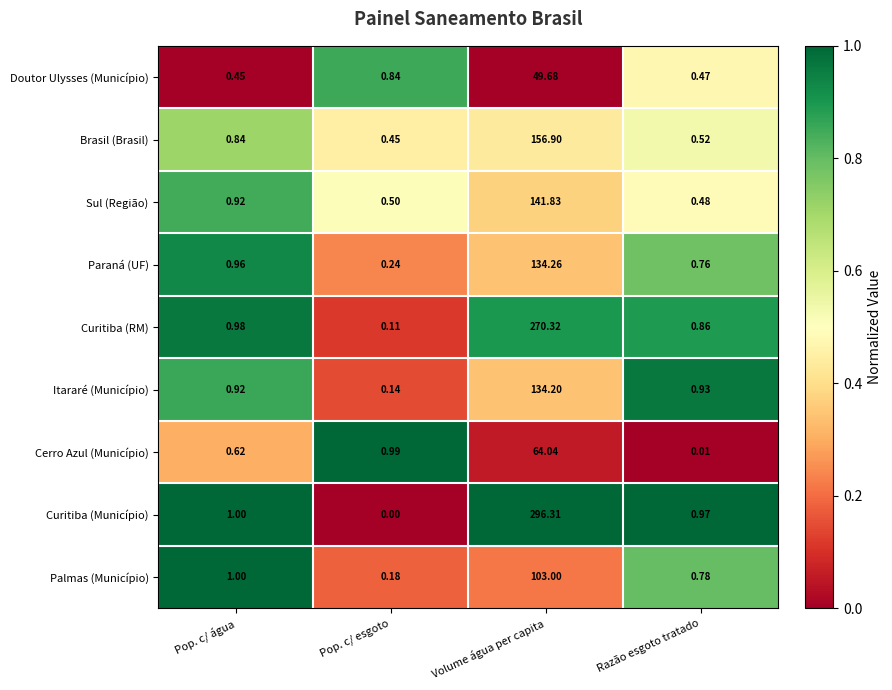

List the labels in order of Itararé (Município) value, largest first.

Volume água per capita, Razão esgoto tratado, Pop. c/ água, Pop. c/ esgoto